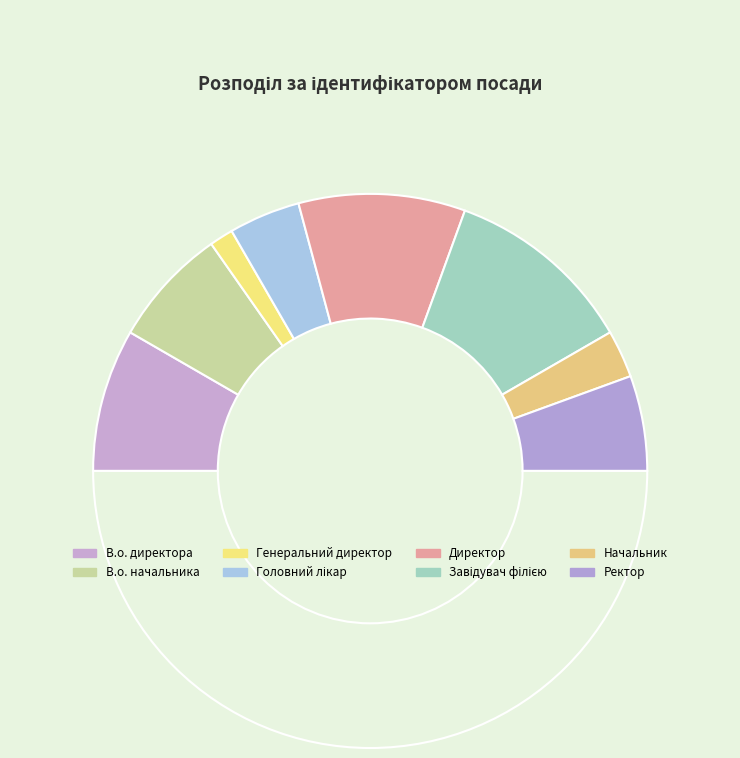

What is the largest slice in the pie chart?

Завідувач філією